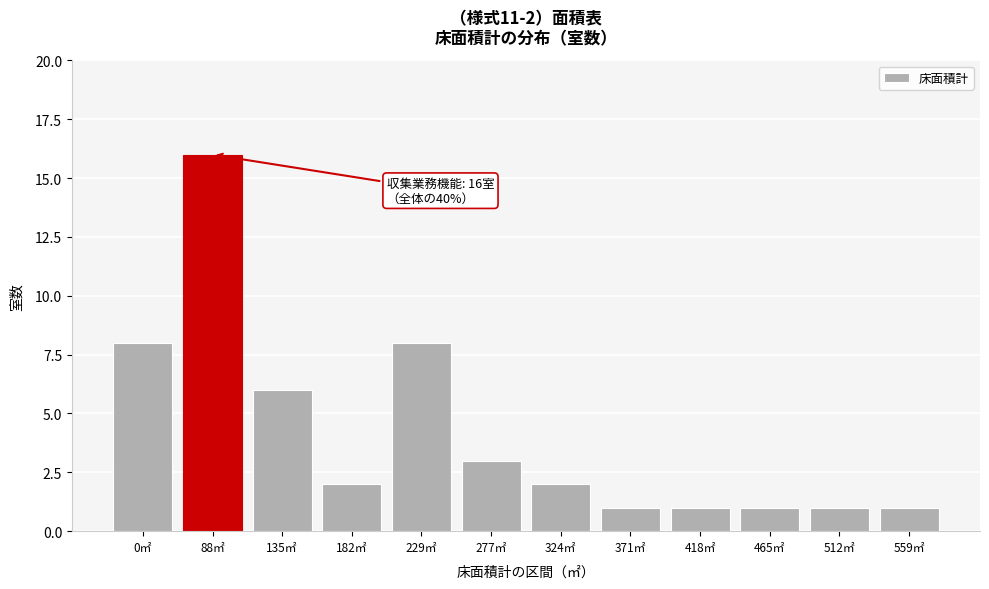

Reading left to right, transcribe all the data shown in this chart.

8	16	6	2	8	3	2	1	1	1	1	1